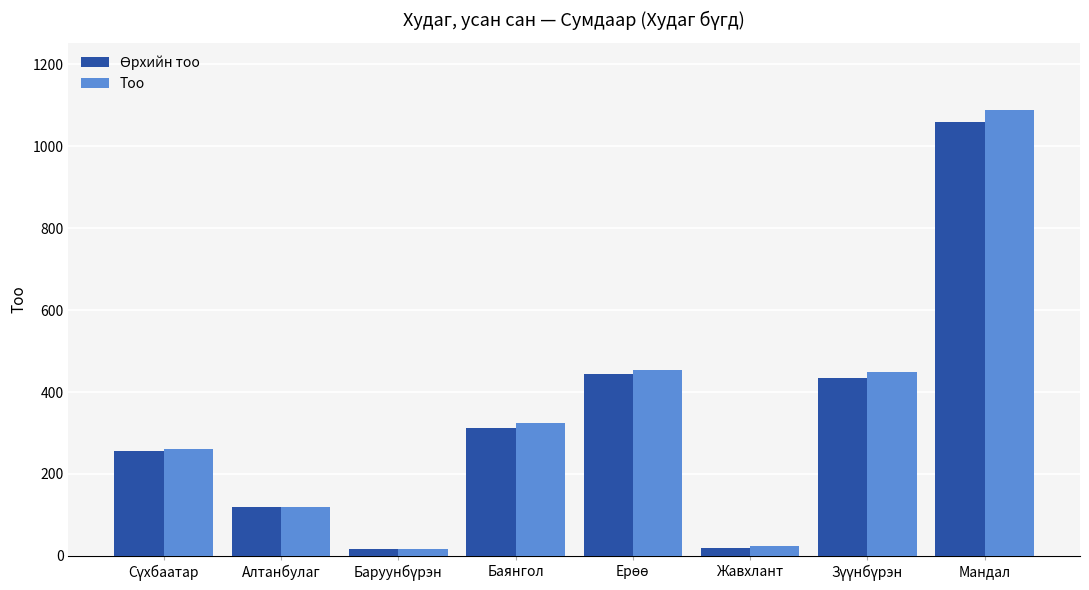

The Тоо series shows 728 at Мандал. True or false?

False